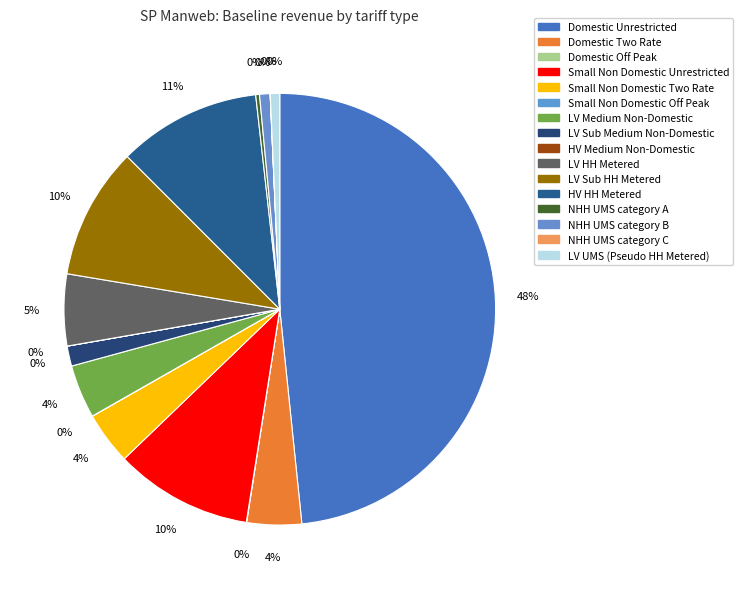

What is the change in value from Small Non Domestic Unrestricted to Small Non Domestic Two Rate?

-20209662.7